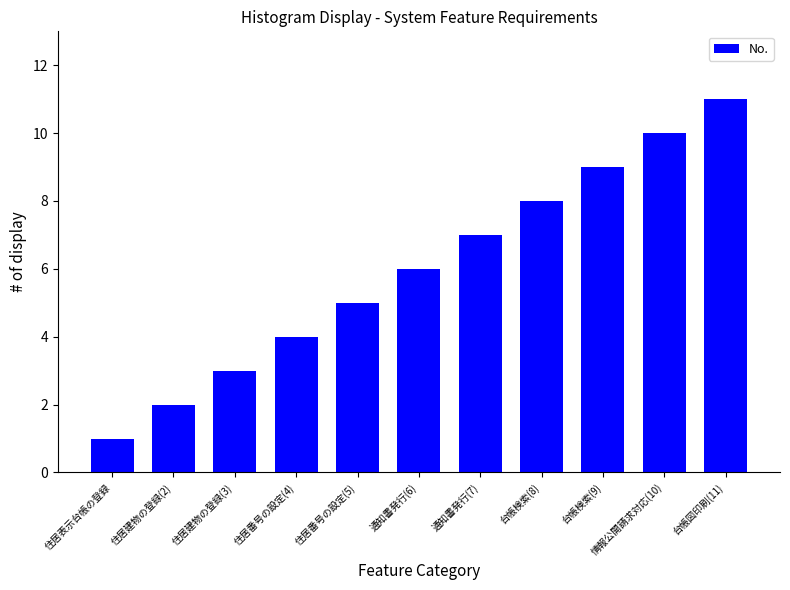

Does the chart contain stacked bars?

No